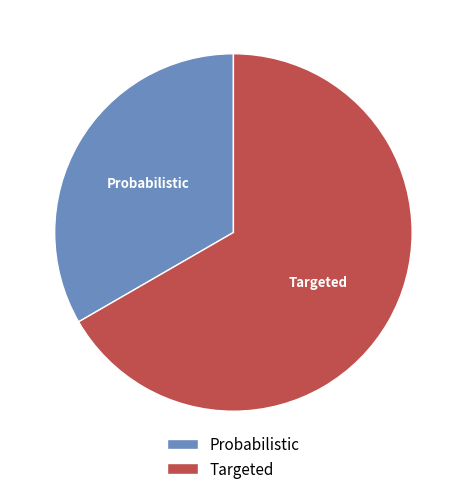

What is the majority slice?

Targeted